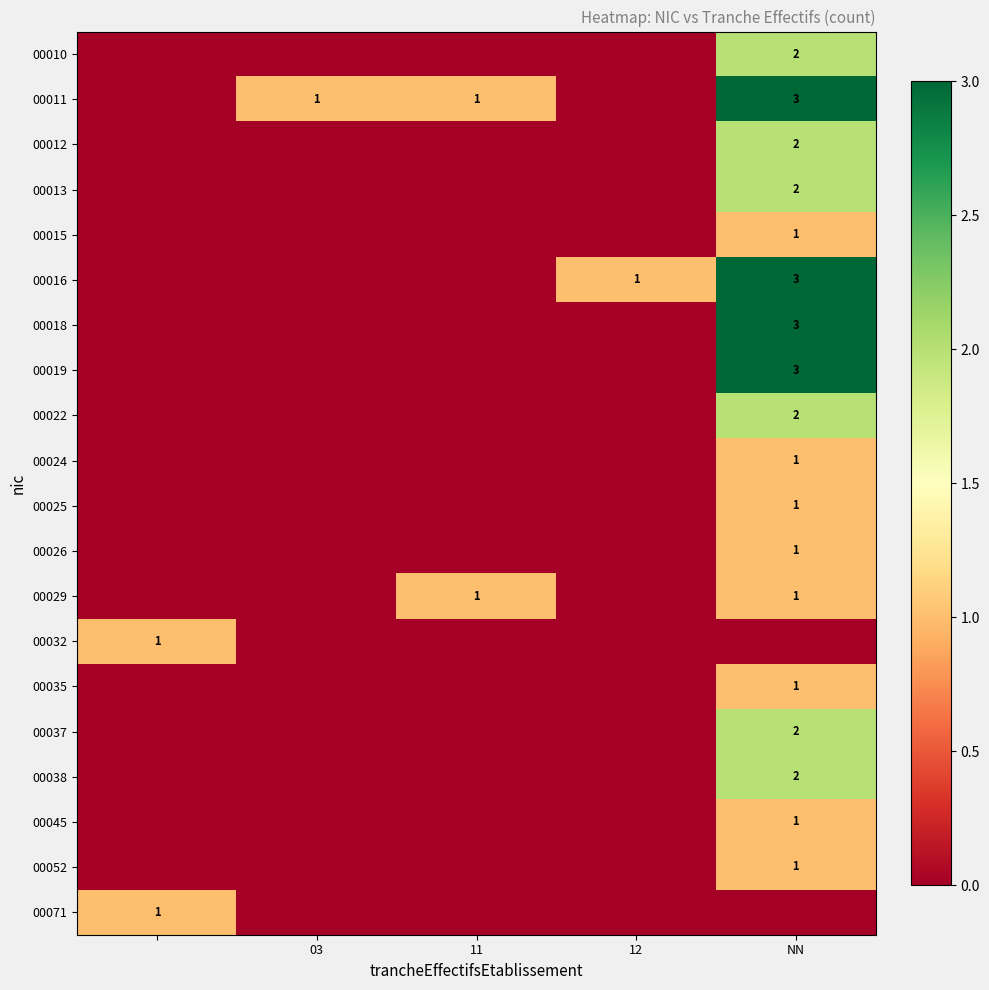

What is the total value across all series at NN?

32